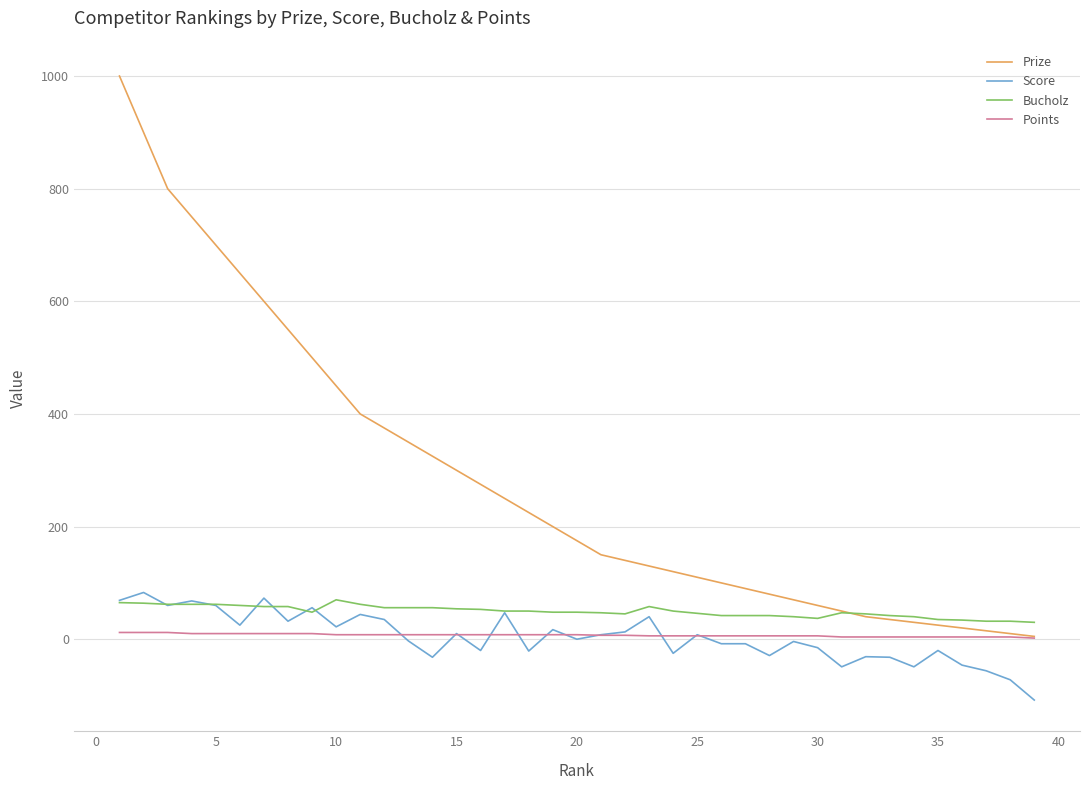

List the series in order of their peak value, lowest first.

Points, Bucholz, Score, Prize